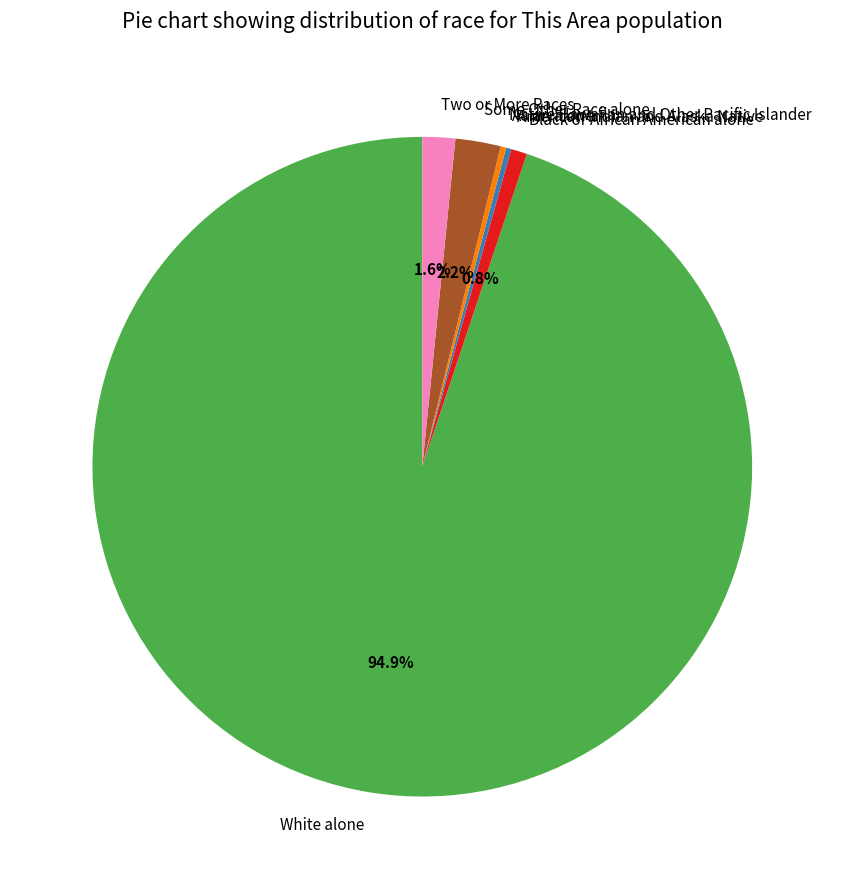

Is White alone the majority of the pie?

Yes